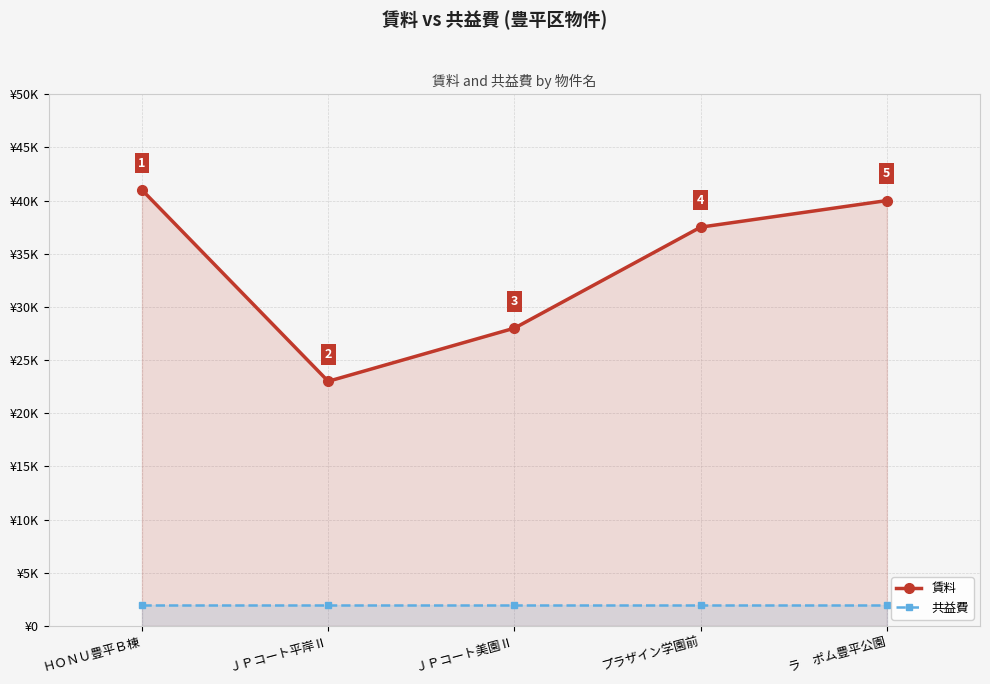

What is the value of the 共益費 point at the 1st from the left?

2000